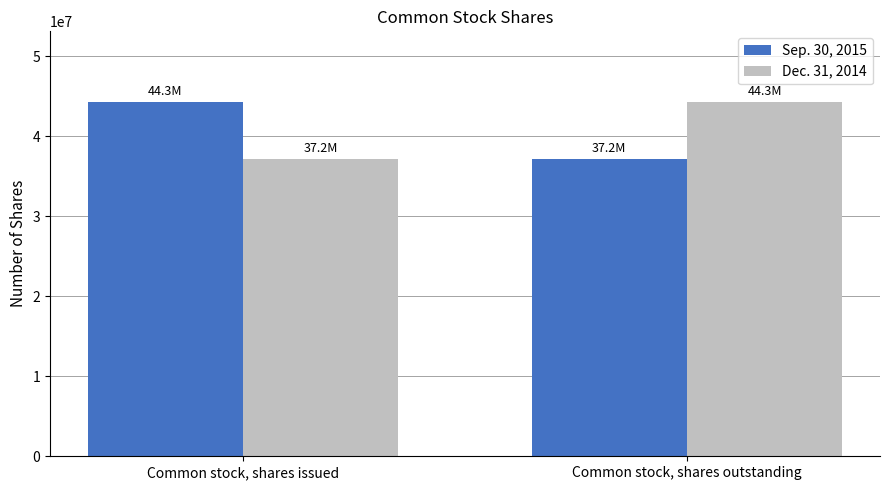

The value of Dec. 31, 2014 at Common stock, shares outstanding is 18752100. True or false?

False